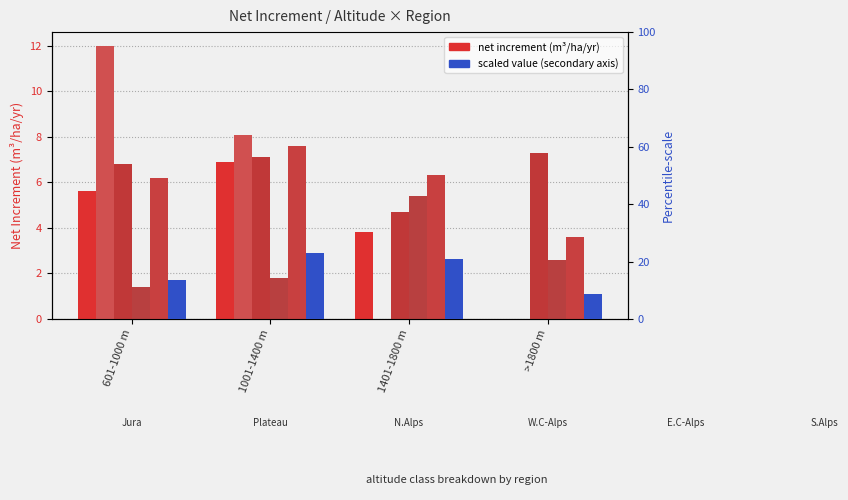

How many bars are there in total?

24